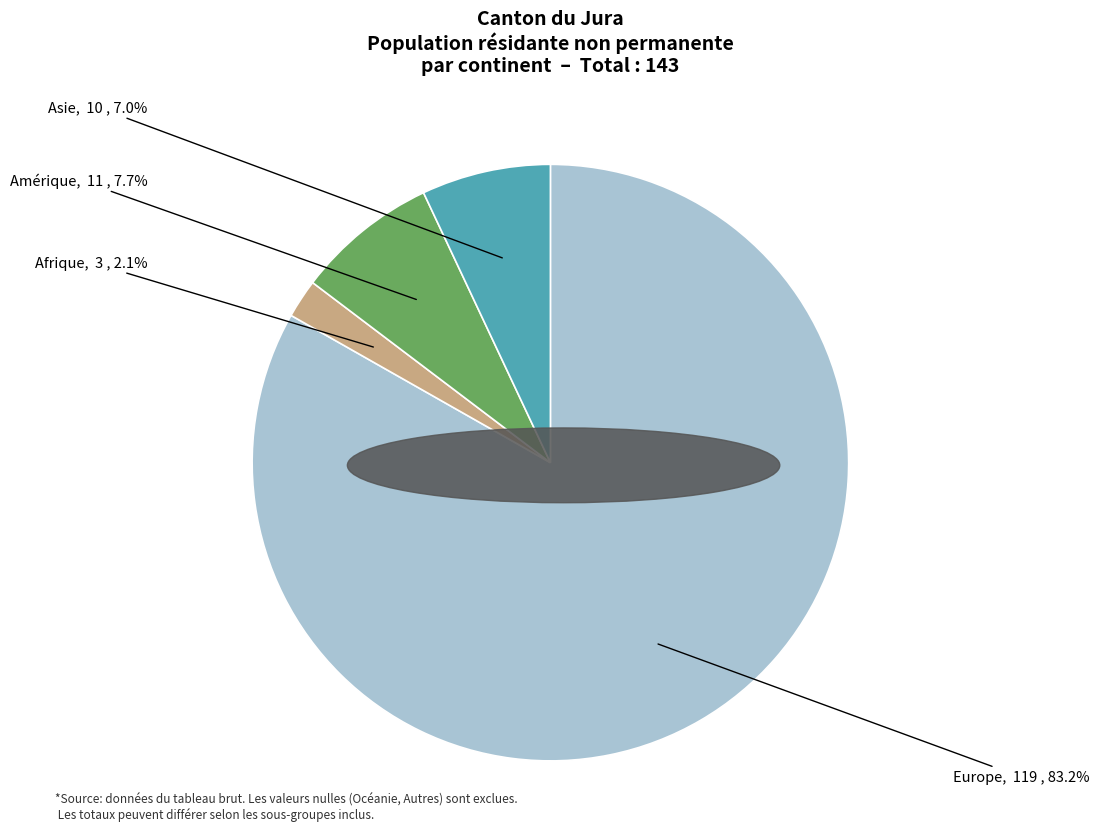

Does any single category account for the majority?

Yes